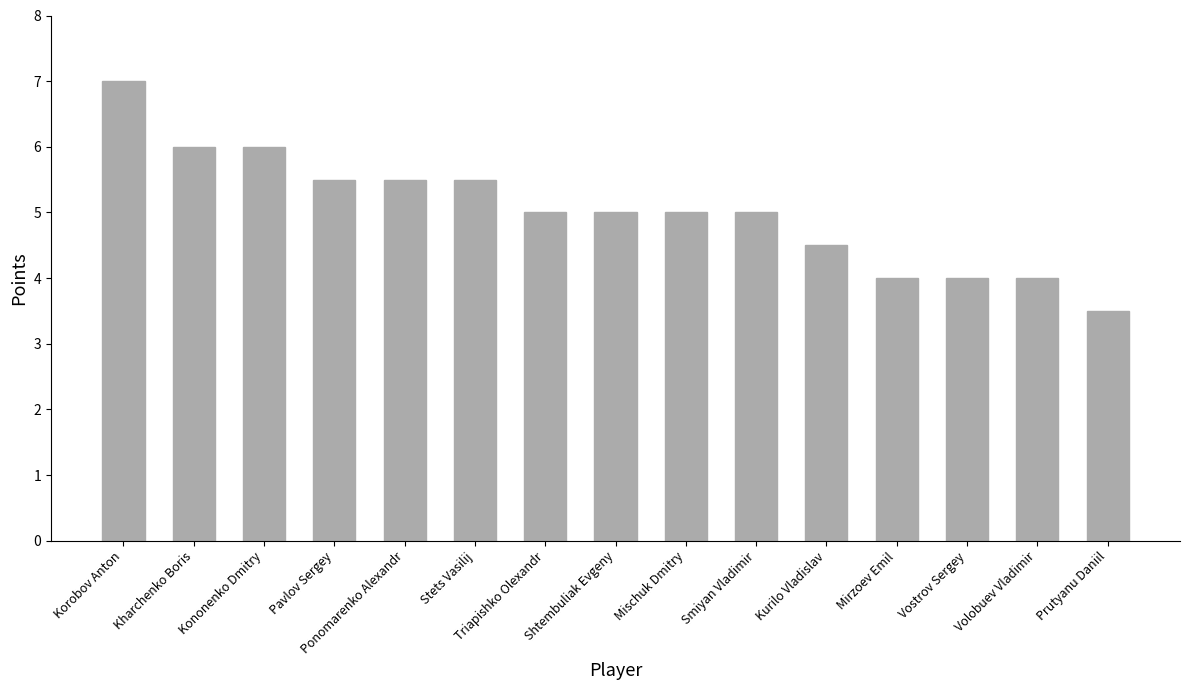

True or false: the data shows 9.4 at Ponomarenko Alexandr.

False